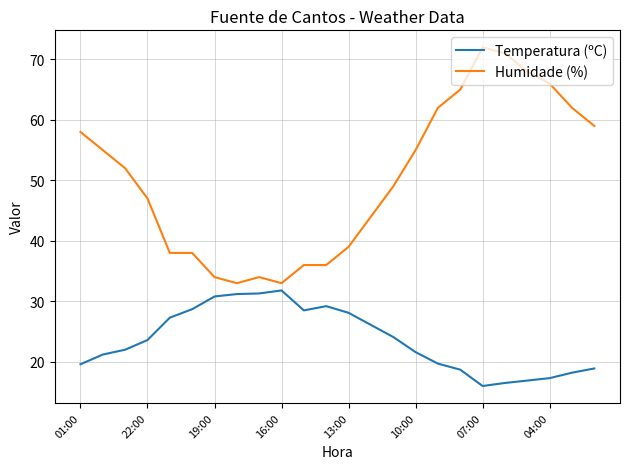

Which series has the largest total across all categories?

Humidade (%)